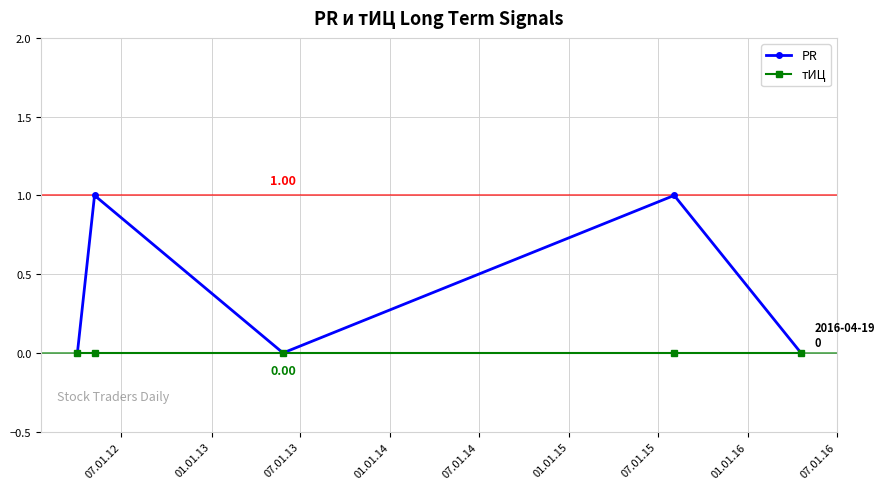

True or false: PR has more than 0 points higher than both neighbors.

True